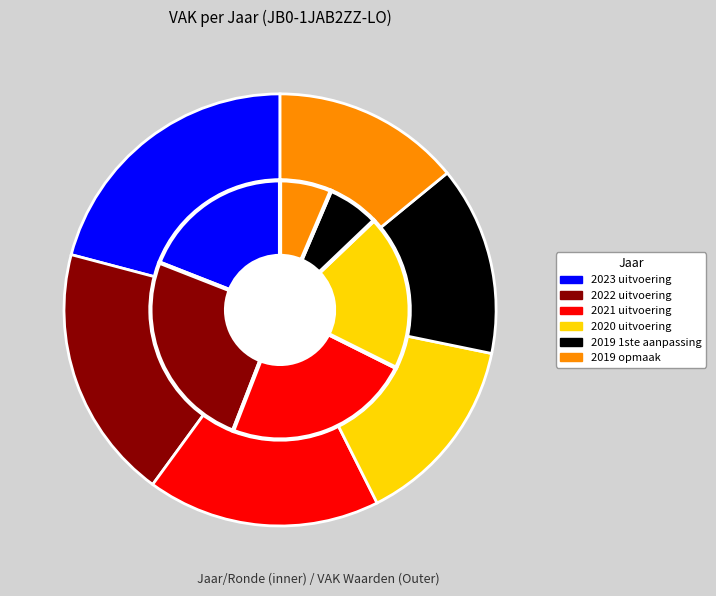

Approximately how many times larger is the value at 2019 1ste aanpassing compared to 2020 uitvoering (VAK)?

1.0